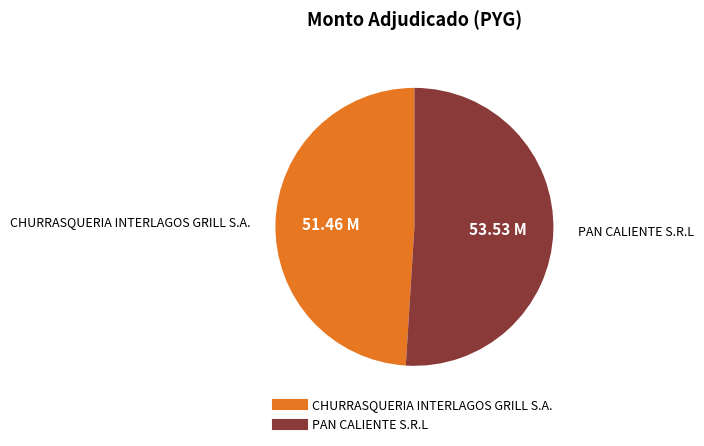

What is the ratio of the value at PAN CALIENTE S.R.L to the value at CHURRASQUERIA INTERLAGOS GRILL S.A.?

1.0